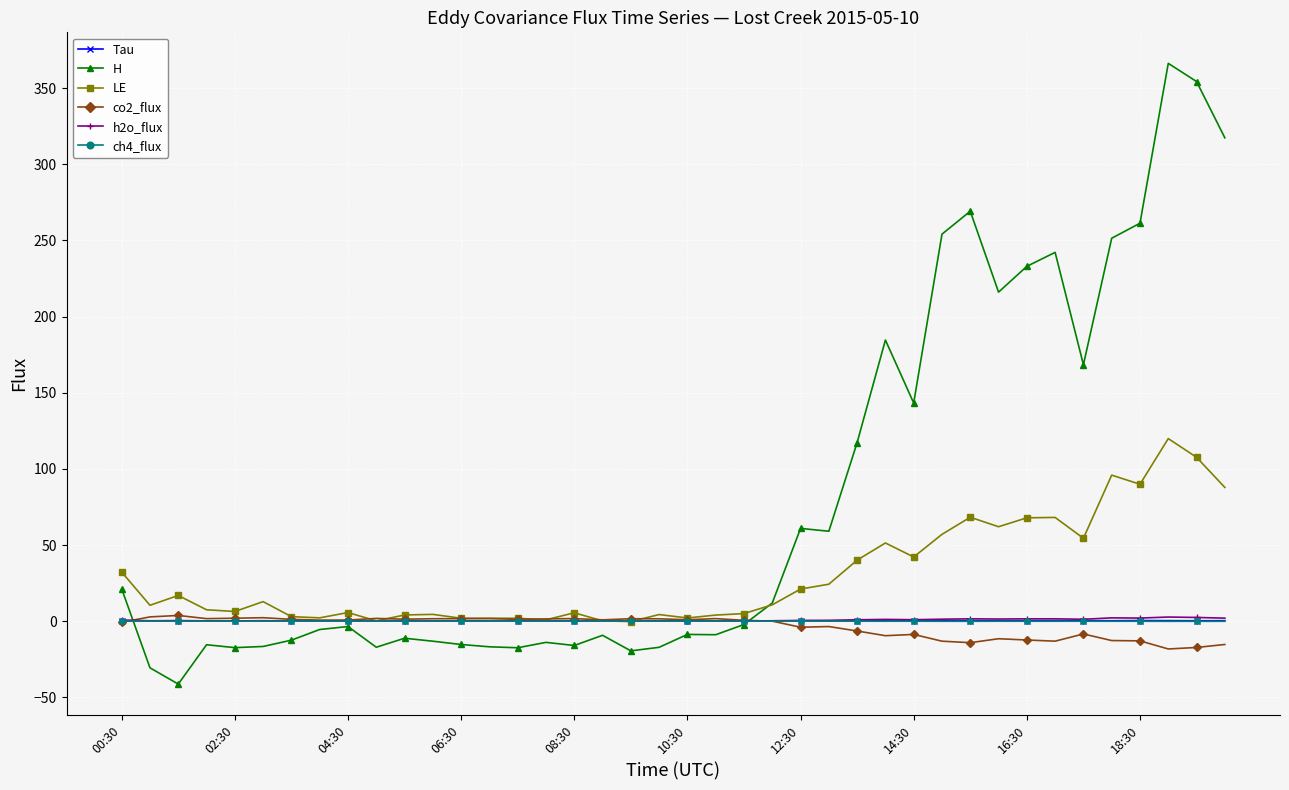

What is the minimum value shown in the chart?

-41.4